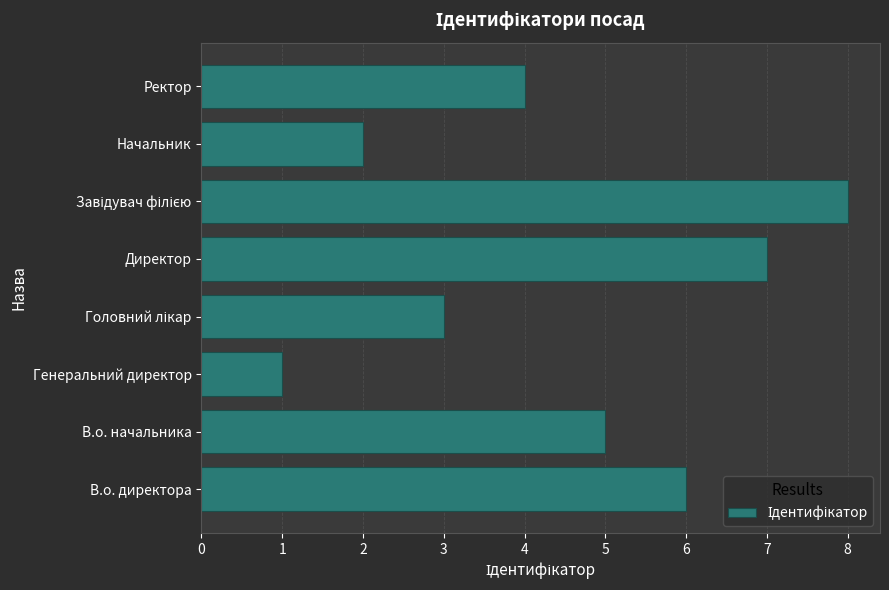

Reading top to bottom, transcribe all the data shown in this chart.

4	2	8	7	3	1	5	6